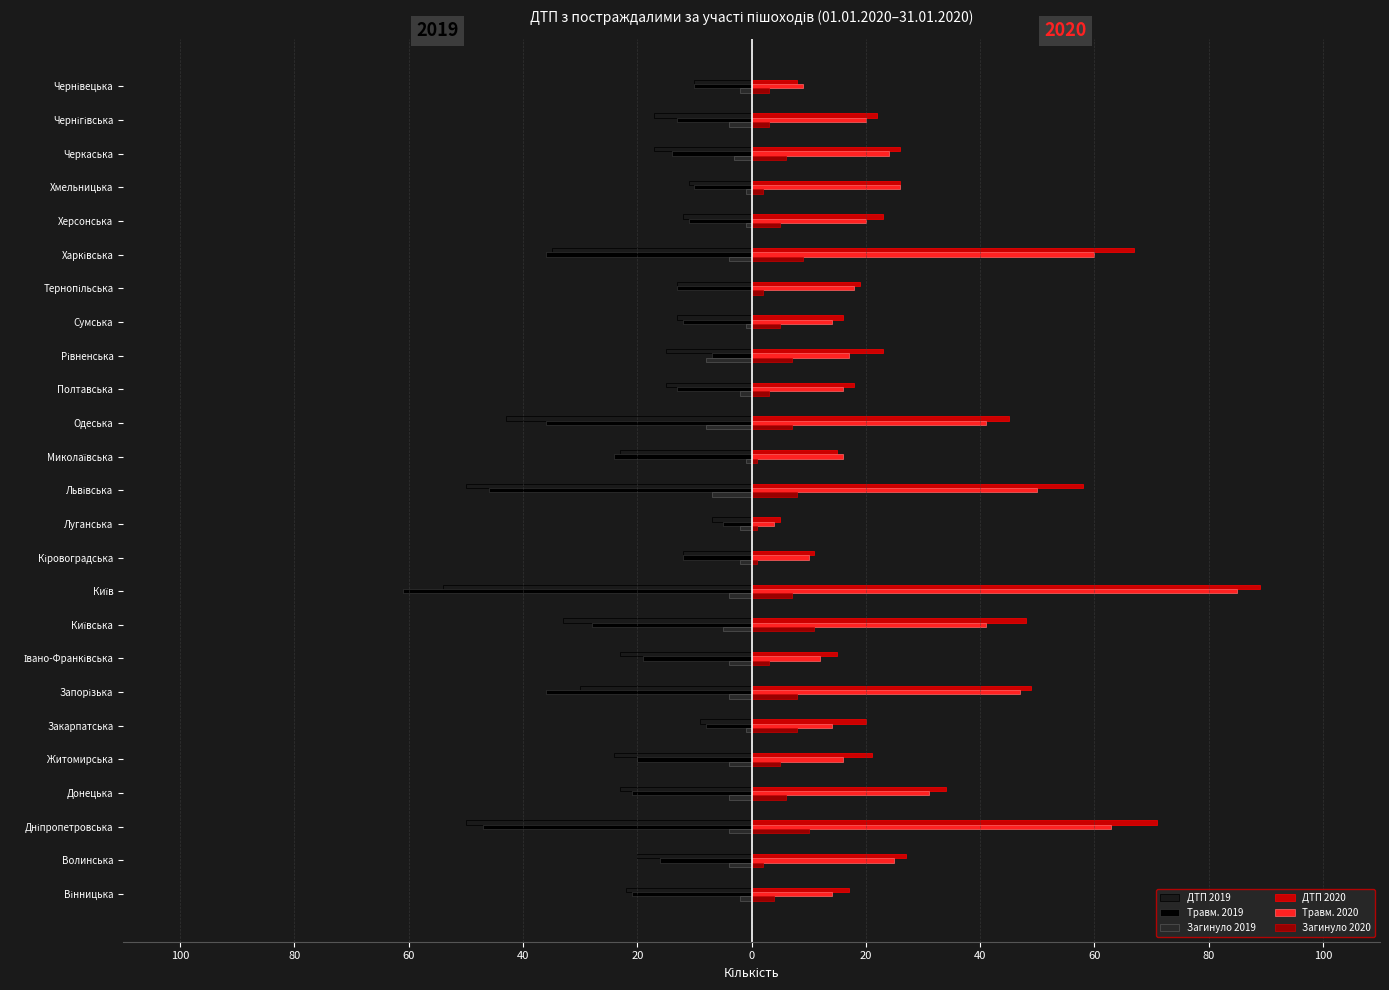

What is the smallest value displayed?

-61